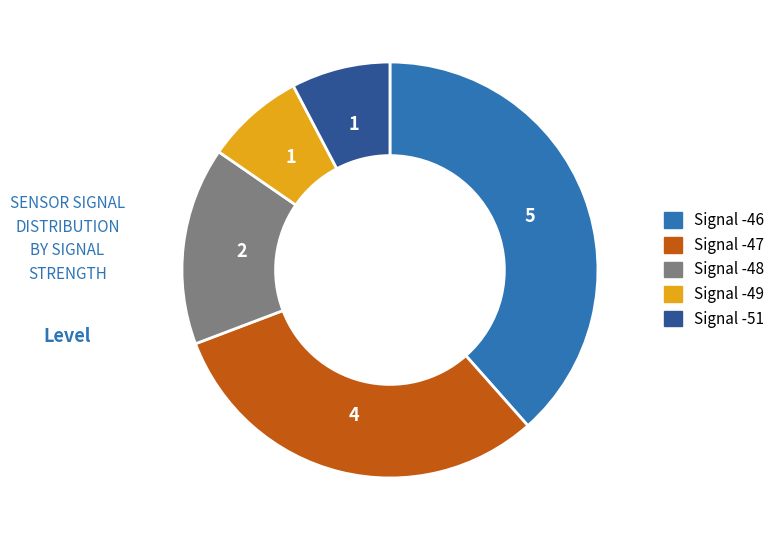

Is there a majority slice in this chart?

No